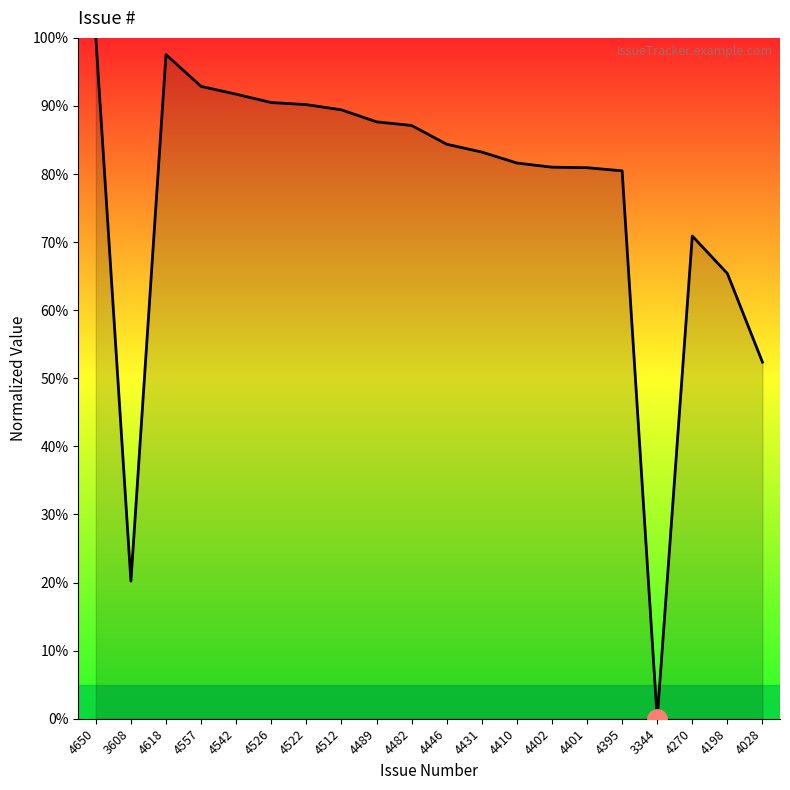

What is the difference between the maximum and minimum values?

100.0